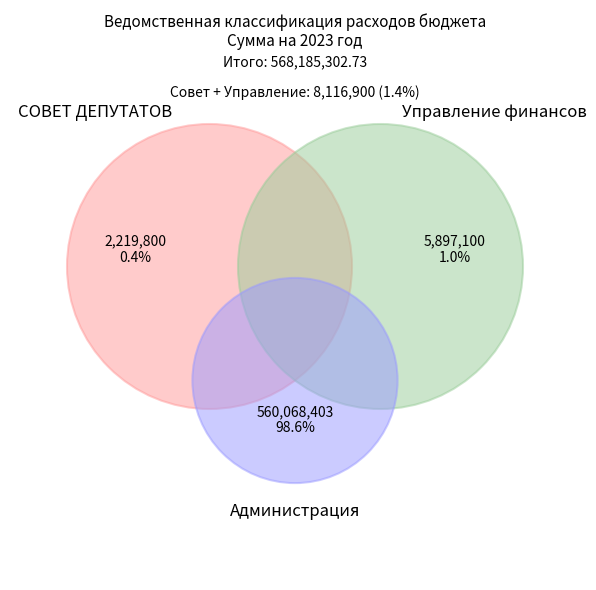

To the nearest percent, what is the combined percentage of СОВЕТ ДЕПУТАТОВ and Администрация?

99%